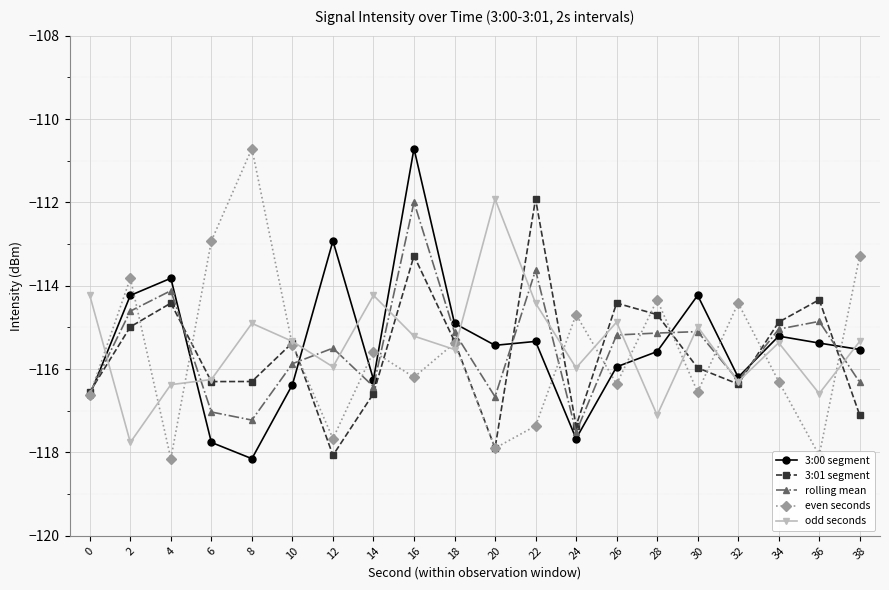

Count the number of categories in the chart.

20